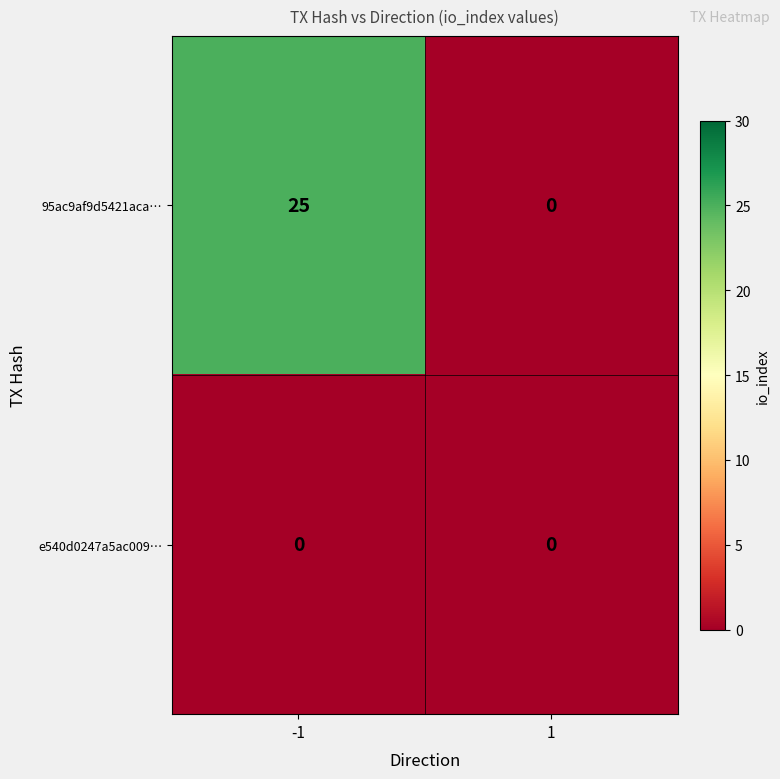

Which label corresponds to the largest value in the chart?

-1